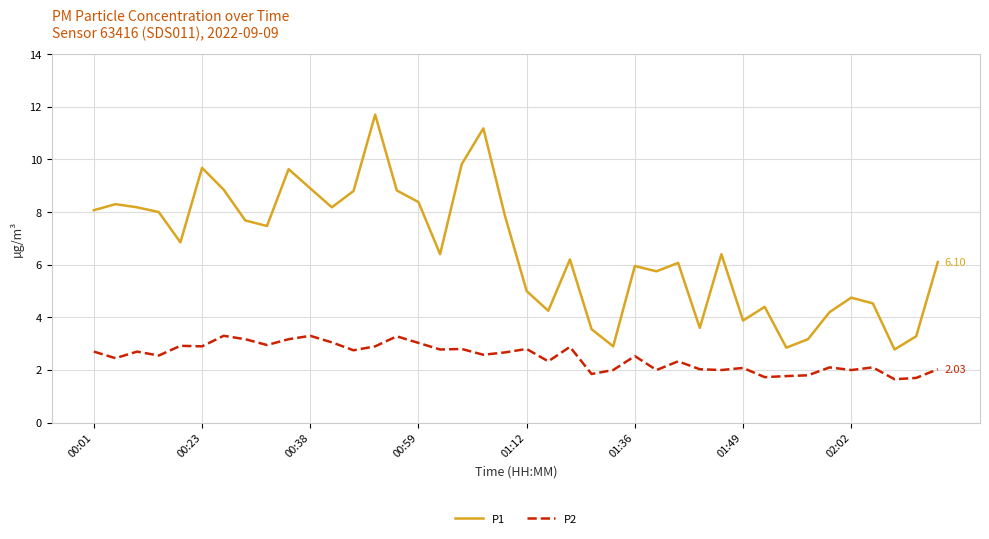

Does the chart have visible grid lines?

Yes